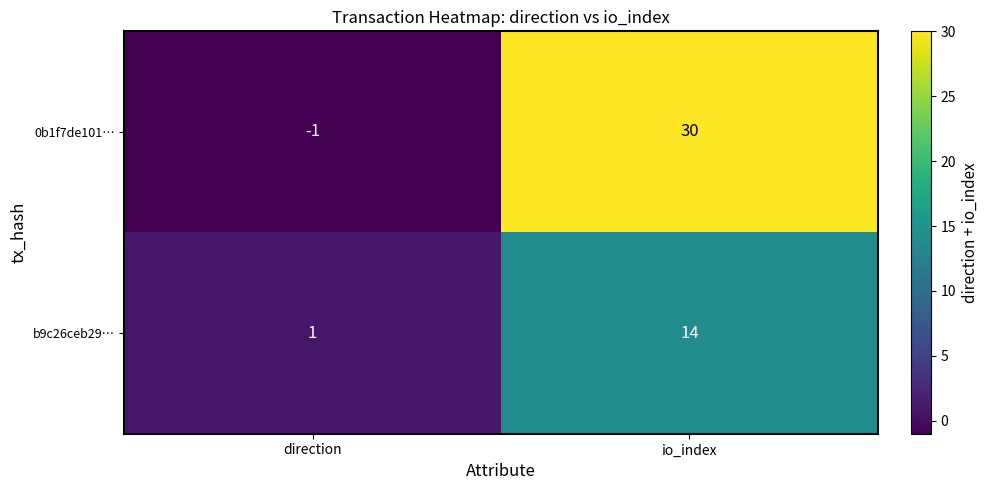

True or false: 0b1f7de101… has a value of 7 at io_index.

False